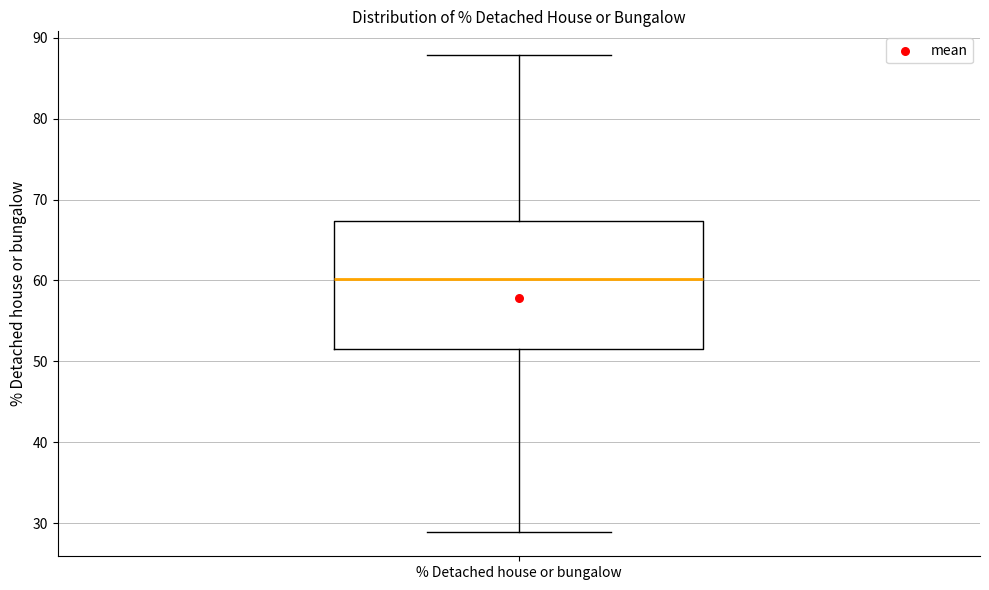

Where does the median line of the box for % Detached house or bungalow sit on the y-axis? The values are not printed on the chart, so give them approximately, as read against the axis.

60